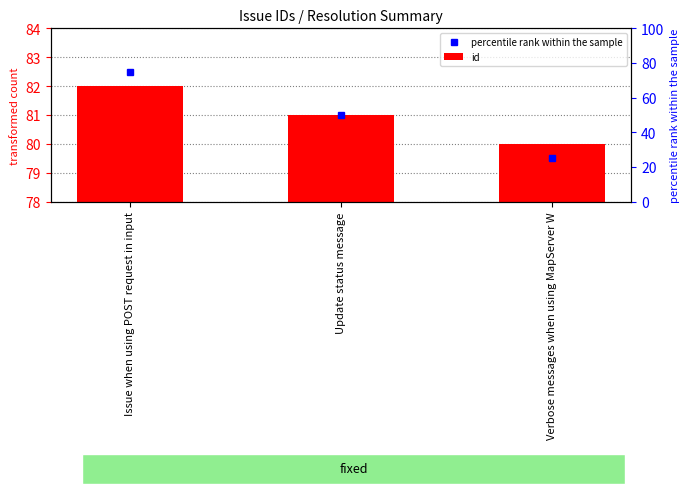

How many data points are above 81?

1